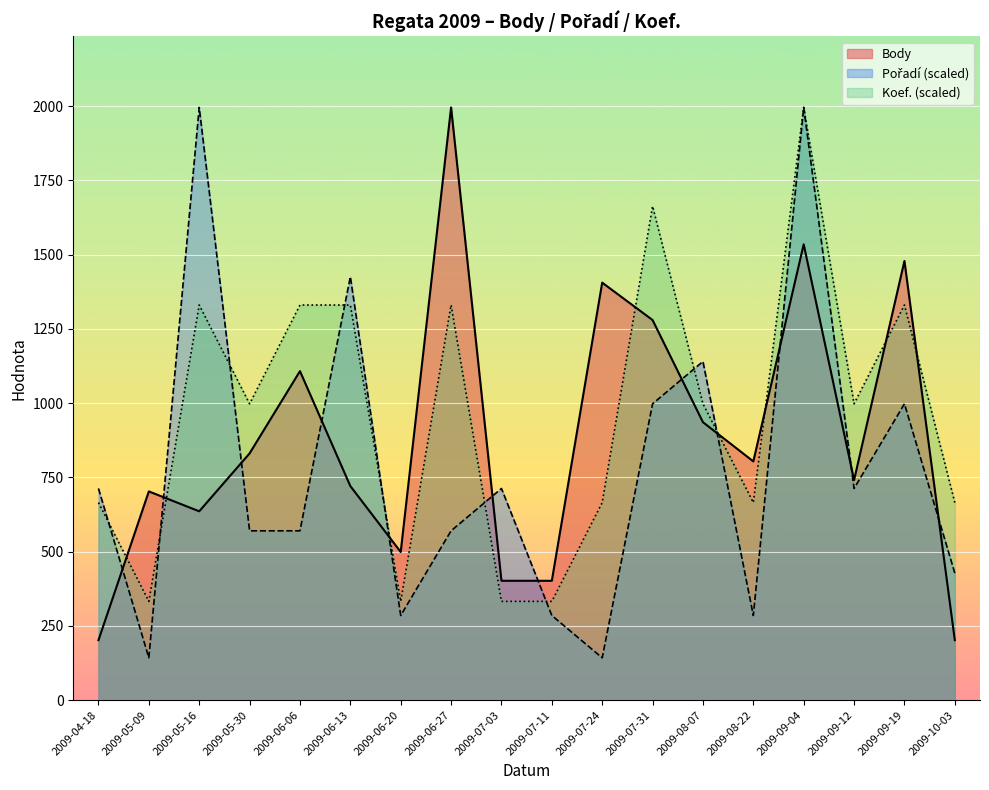

What is the average value of the Koef. series?

961.0